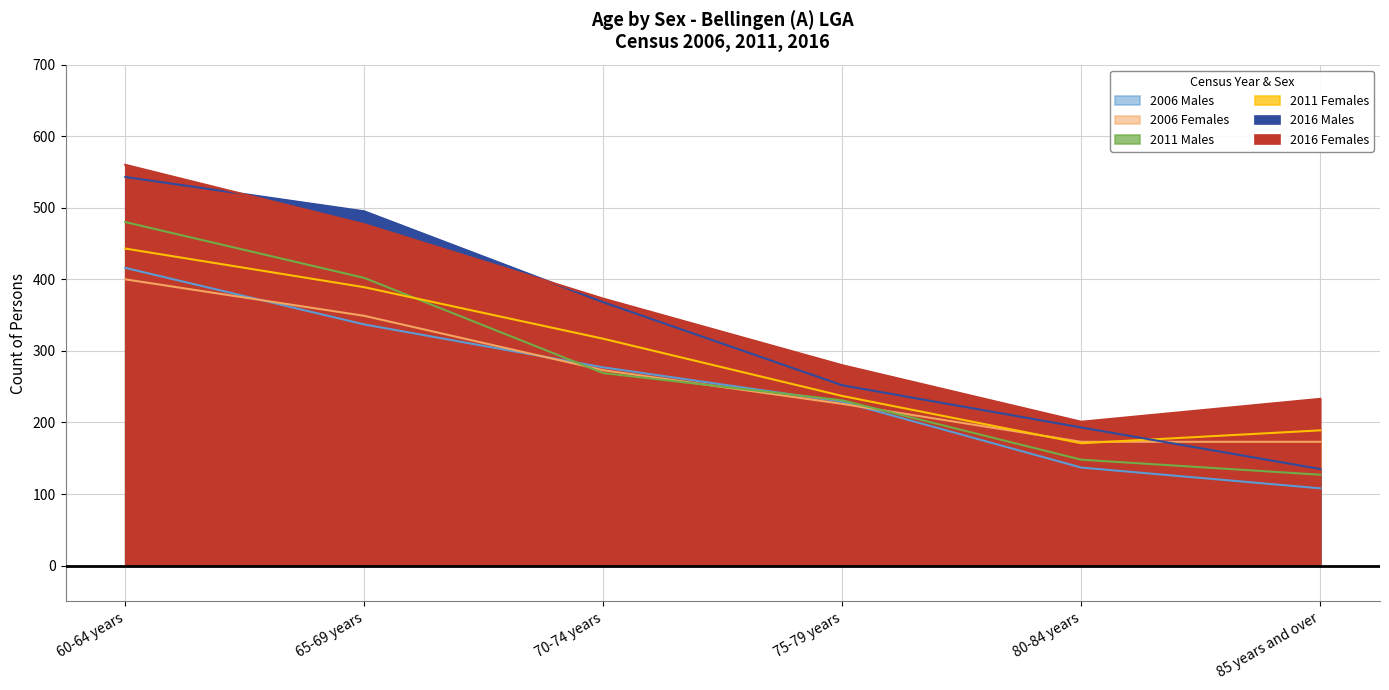

At which category does the chart reach its peak across all series?

60-64 years